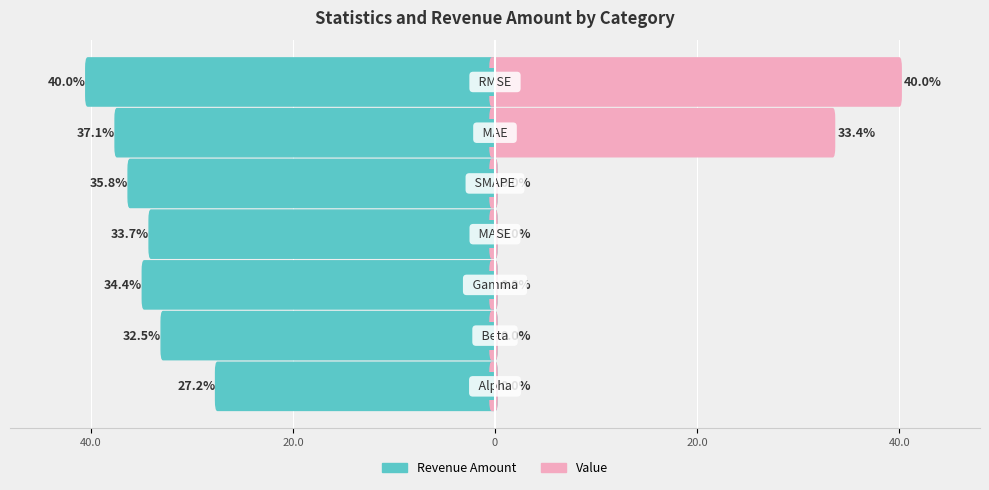

Where does the Revenue Amount series first go above -34?

40.0